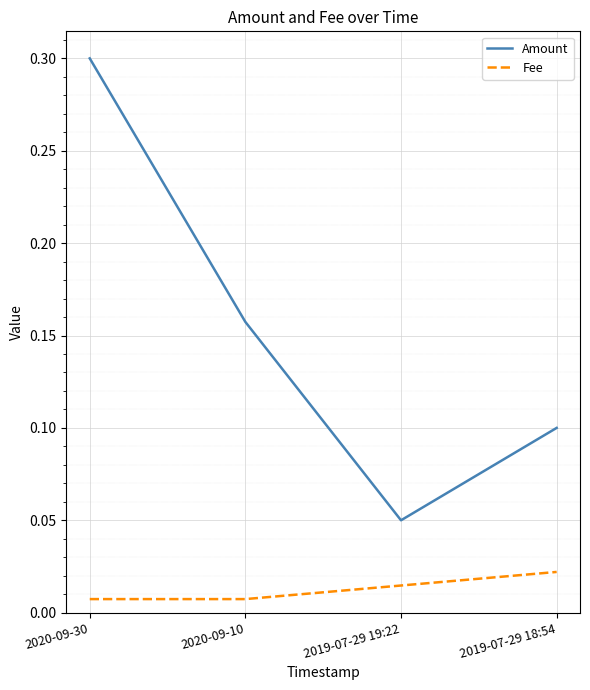

True or false: Fee and Amount cross at least once.

False